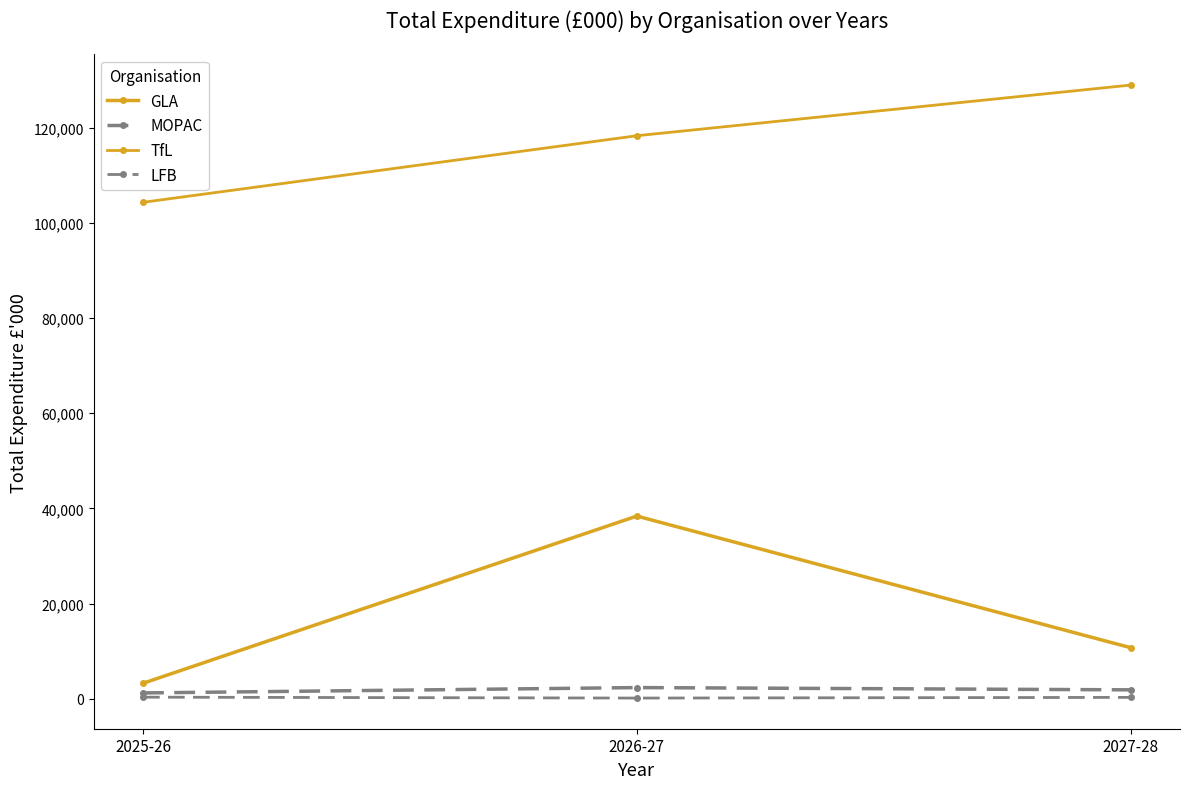

Which has a higher value, 2026-27 or 2027-28?

2026-27